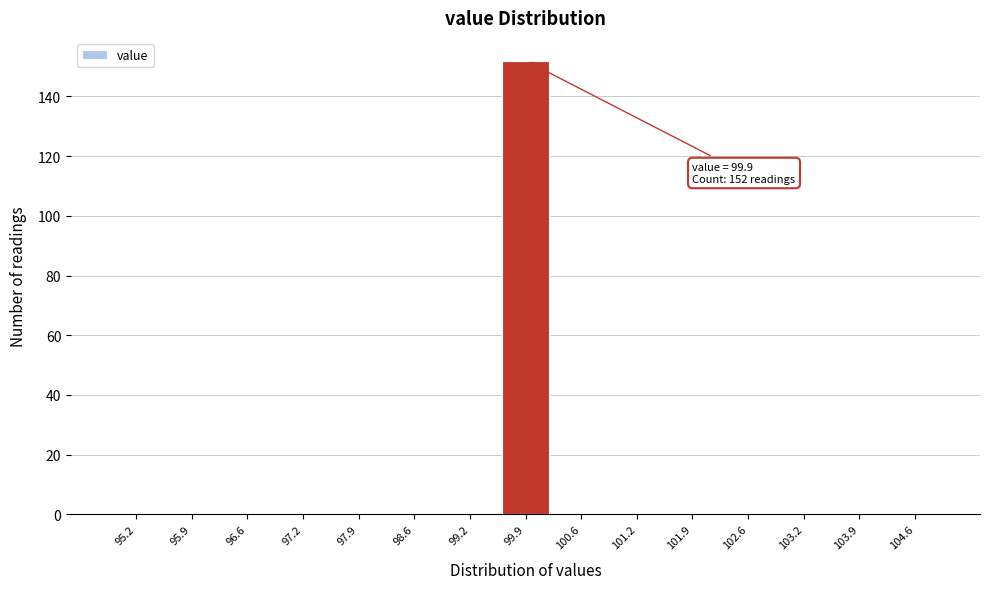

Which range on the x-axis has the tallest bar?

99.6 to 100.2